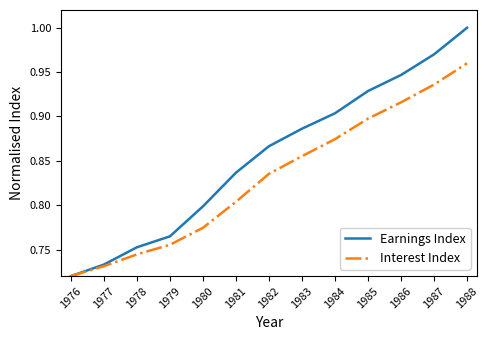

Does the chart display data point markers on the line(s)?

No